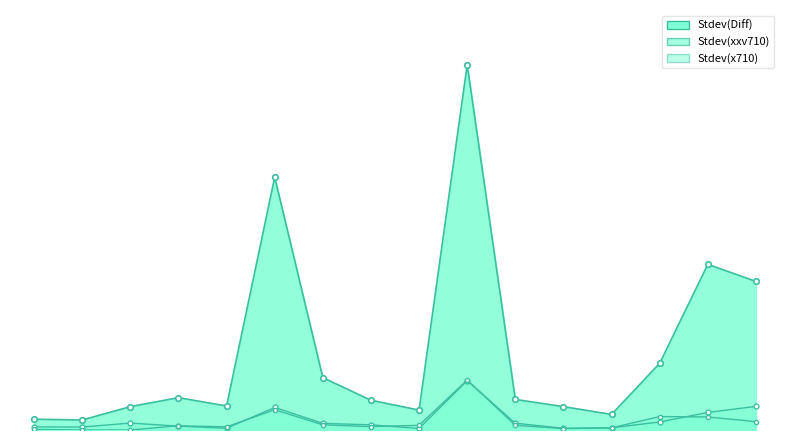

Which category has the highest value across all series?

64b-2t1c-avf-ethip4-ip4scale2m